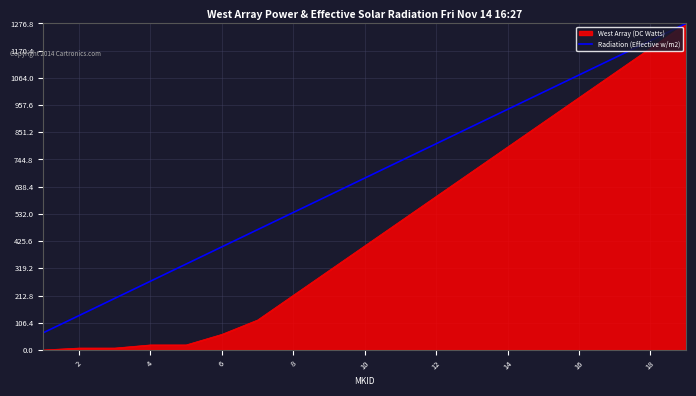

Which series has the largest total across all categories?

Radiation (Effective w/m2)